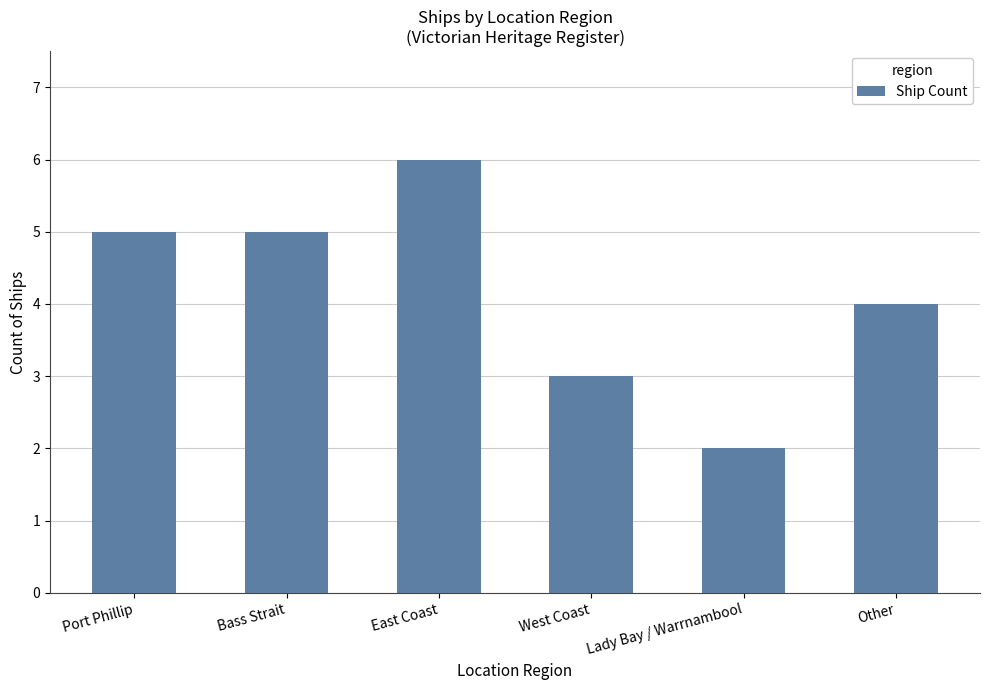

Which label corresponds to the smallest value in the chart?

Lady Bay / Warrnambool